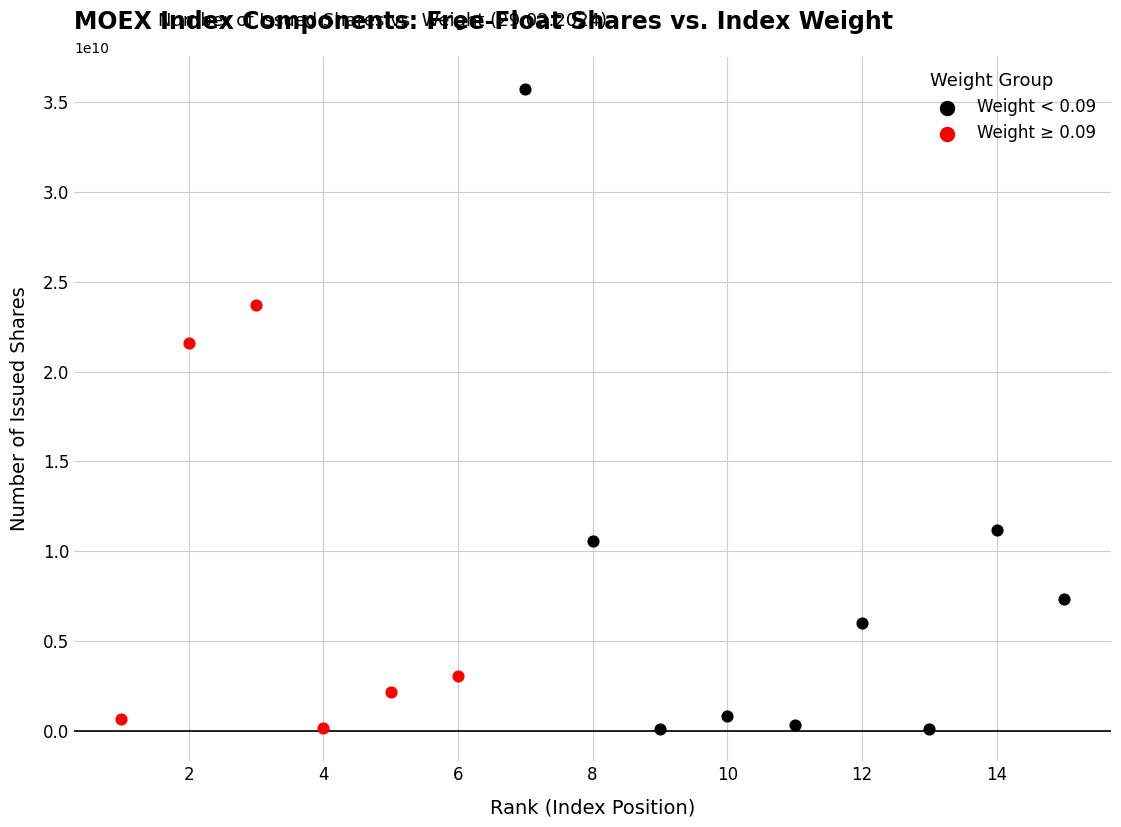

Which series contains the highest Y value?

Weight < 0.09